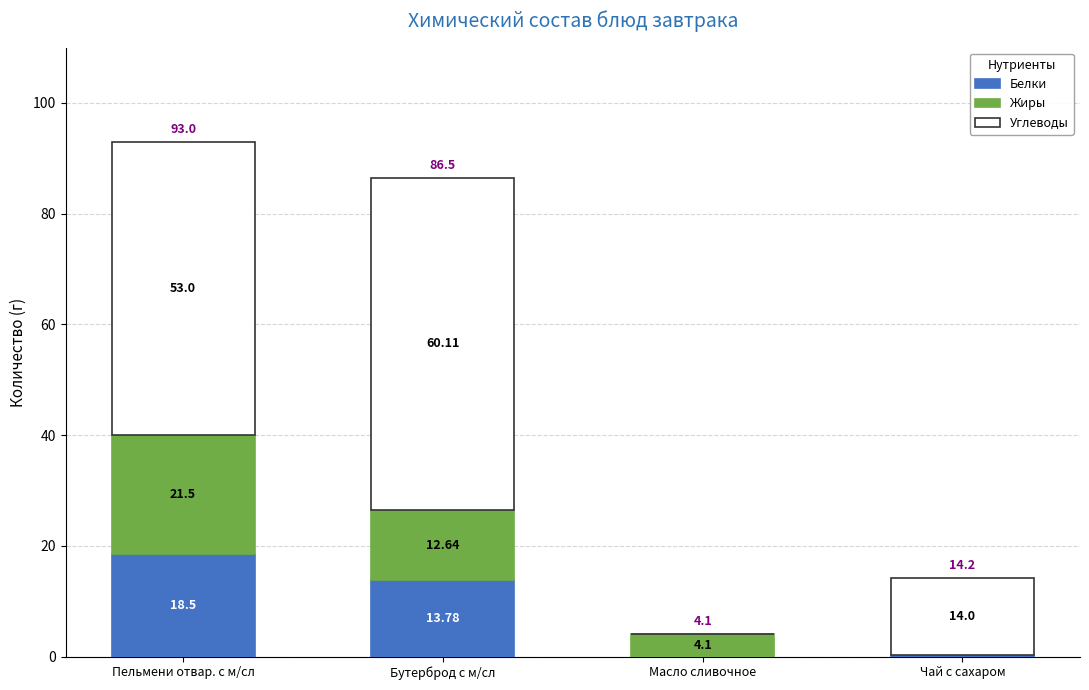

Which category has the highest value in the Белки series?

Пельмени отвар. с м/сл